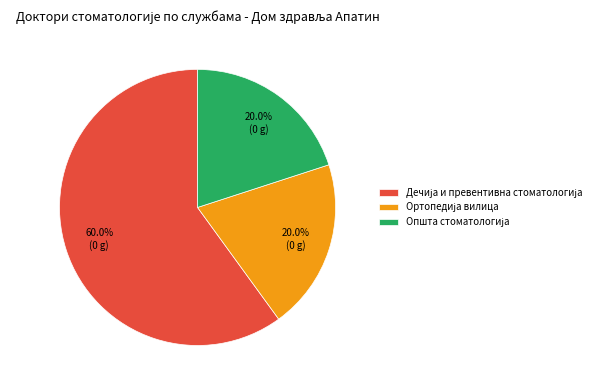

Is there a majority slice in this chart?

Yes